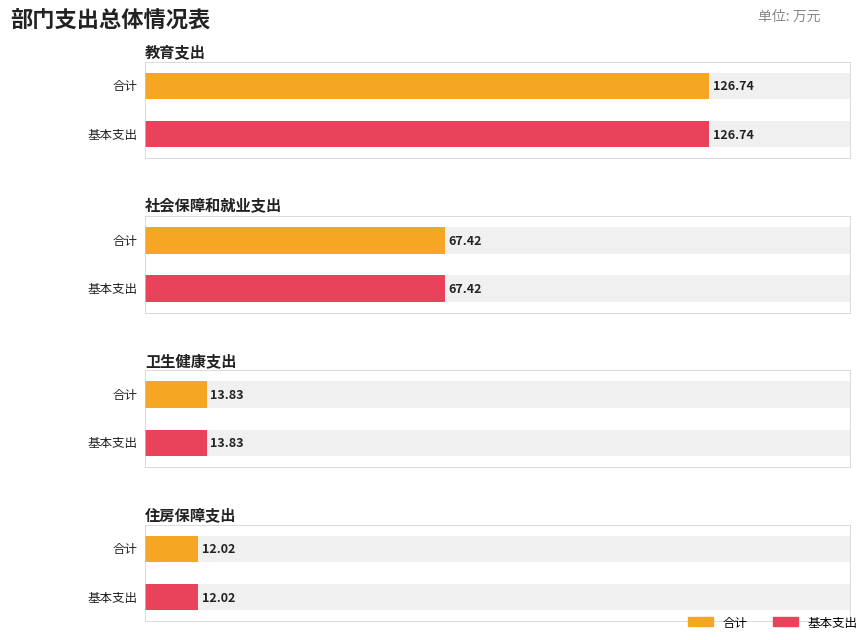

What is the minimum value for 合计?

12.0